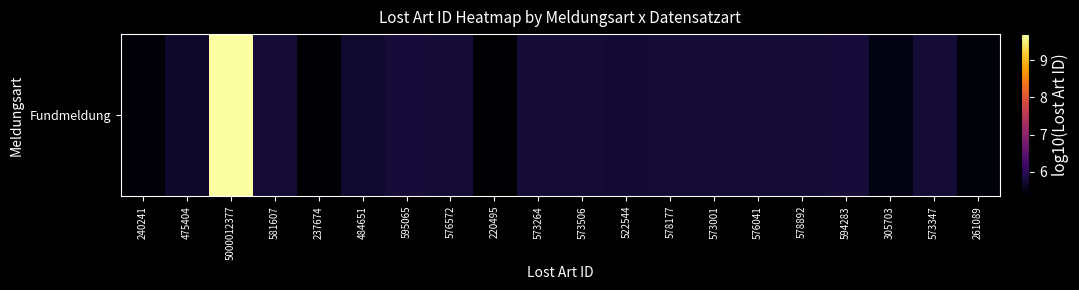

True or false: the data shows 9.3 at 305703.

False